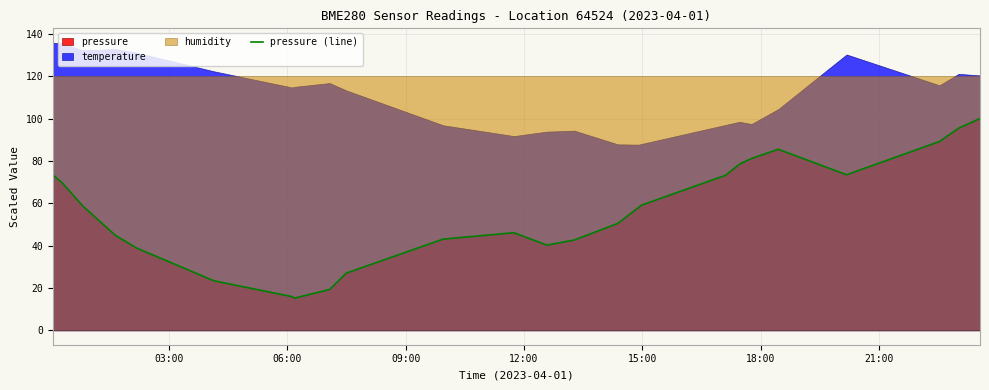

What is the lowest value of the pressure (line) series?

15.2